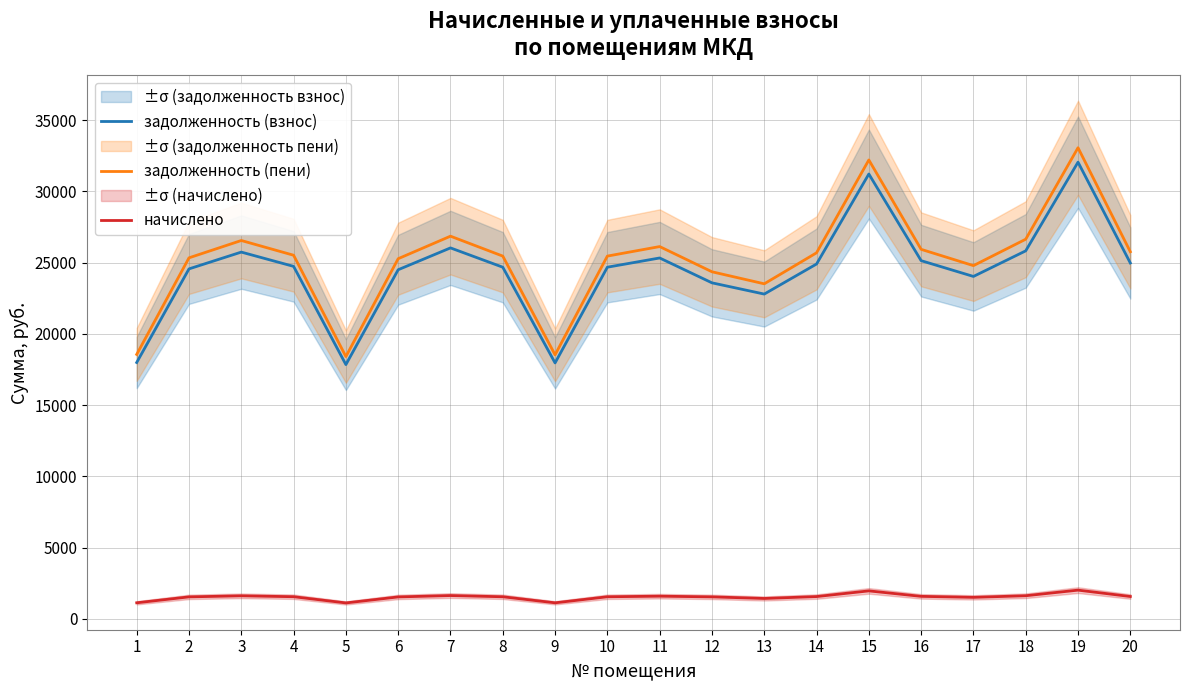

What is the value of the задолженность (пени) point at the 1st from the left?

18560.9